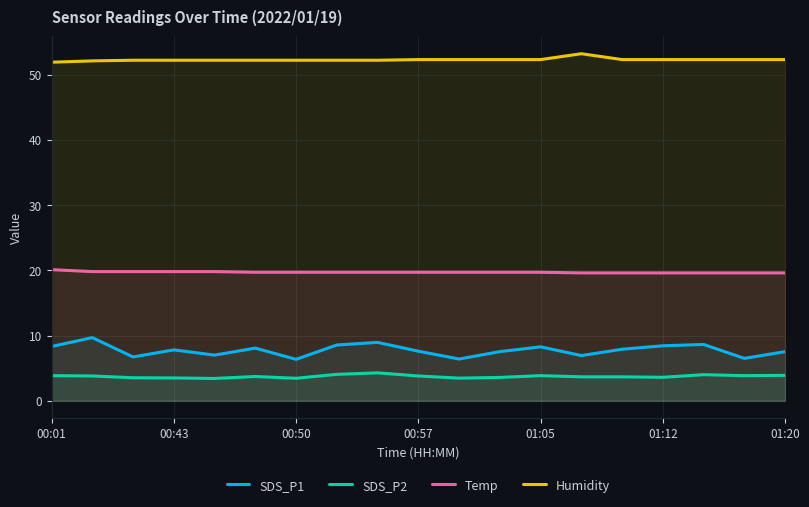

Which series has the largest total across all categories?

Humidity